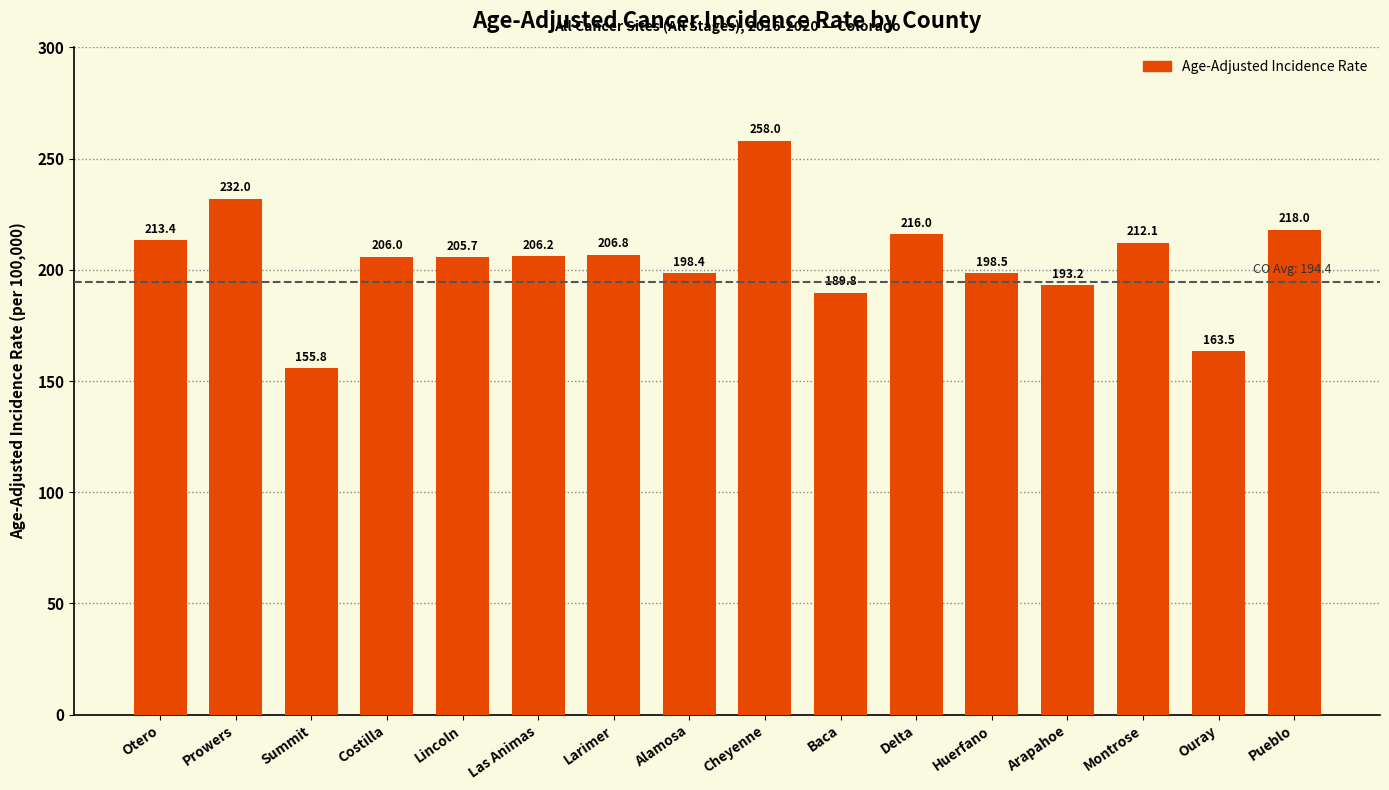

How many data points are less than 206?

7